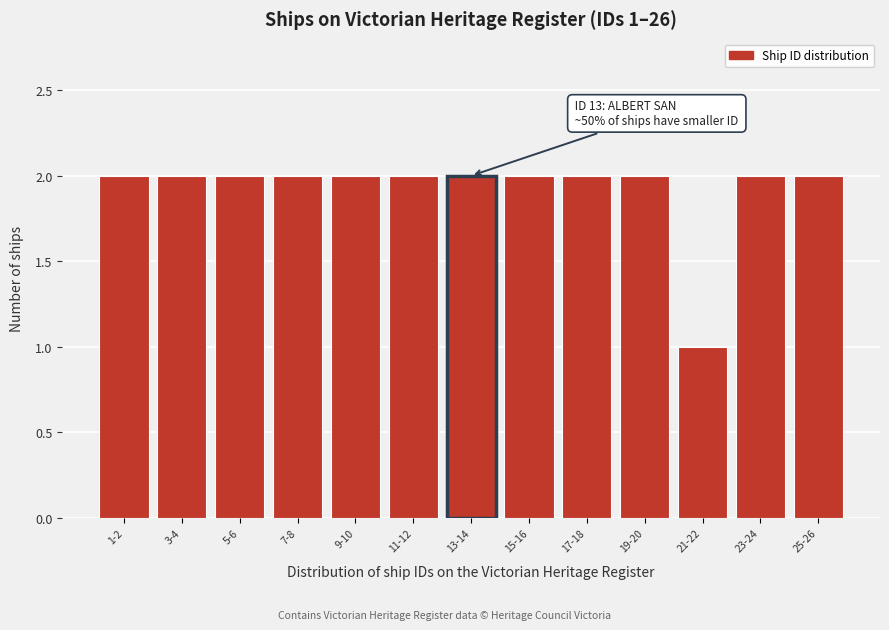

Reading left to right, list all the values displayed in this chart.

1-2=2	3-4=2	5-6=2	7-8=2	9-10=2	11-12=2	13-14=2	15-16=2	17-18=2	19-20=2	21-22=1	23-24=2	25-26=2